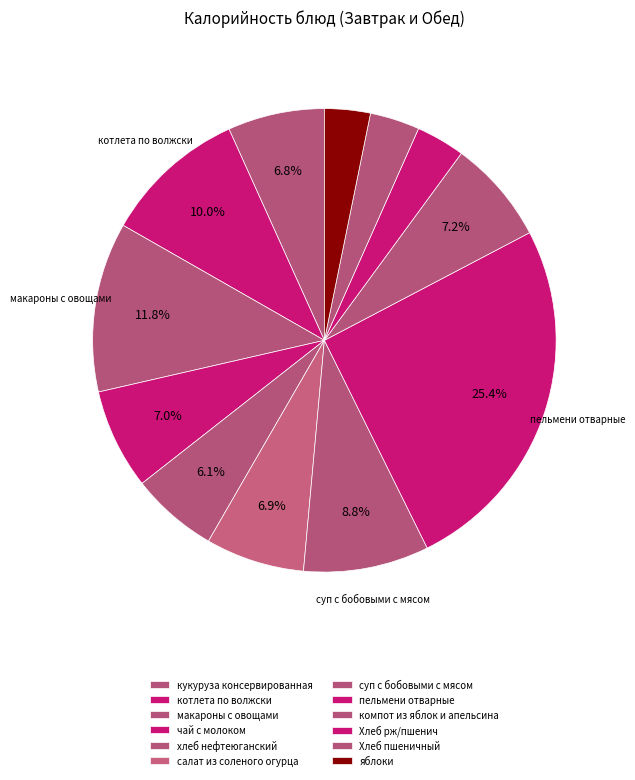

Which has a higher value, чай с молоком or котлета по волжски?

котлета по волжски